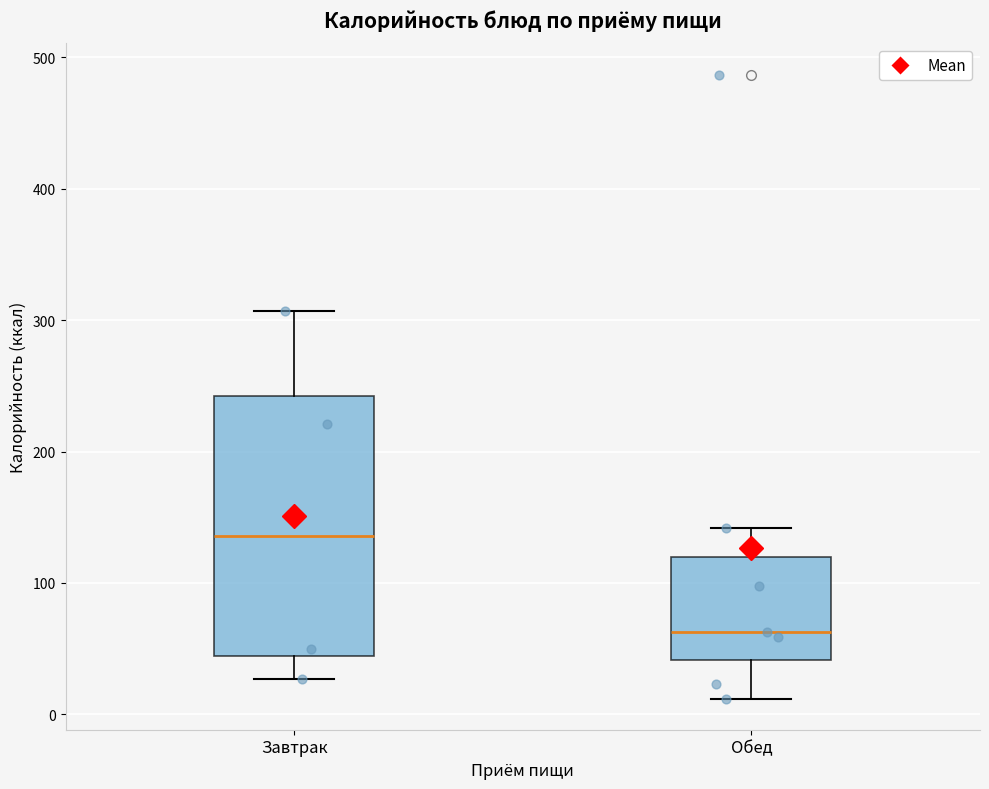

Reading left to right, transcribe this box plot: for each box, give where its median line is, the range the box spans, and where its two whiskers end, as read against the y-axis. The values are not printed on the chart, so give them approximately, as read against the axis.

Завтрак: median 140, box 40 to 240, whiskers 30 to 310
Обед: median 60, box 40 to 120, whiskers 10 to 140